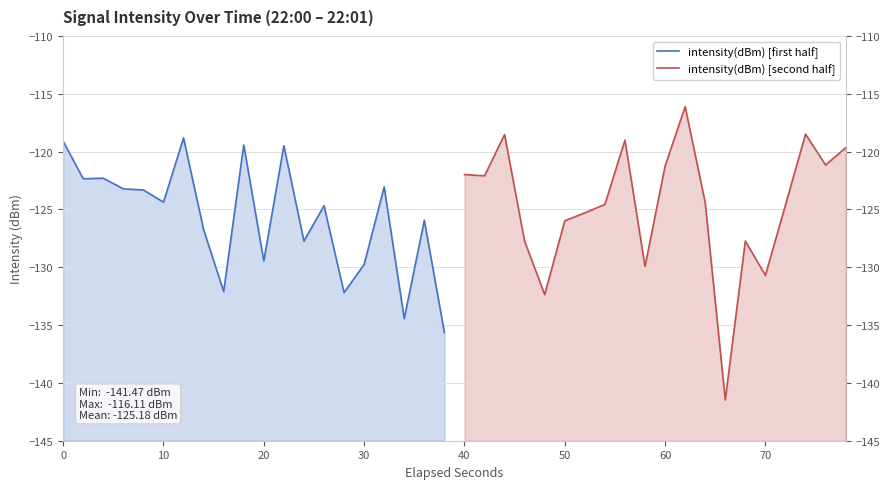

True or false: intensity(dBm) [second half] has a value of -195.0 at 14.

False